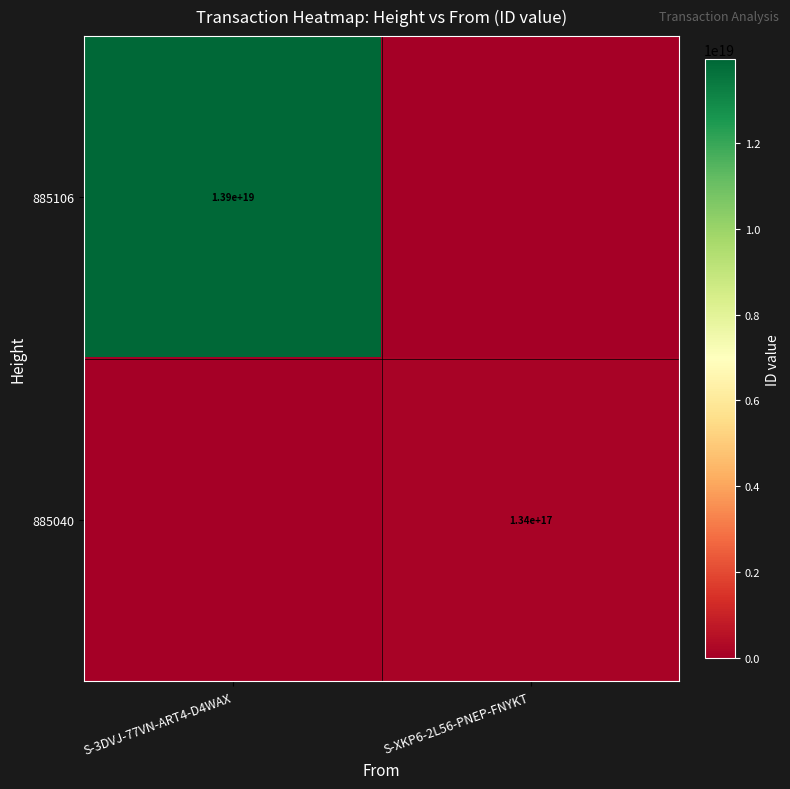

The value of 885106 at S-3DVJ-77VN-ART4-D4WAX is 13900000000000000000. True or false?

True